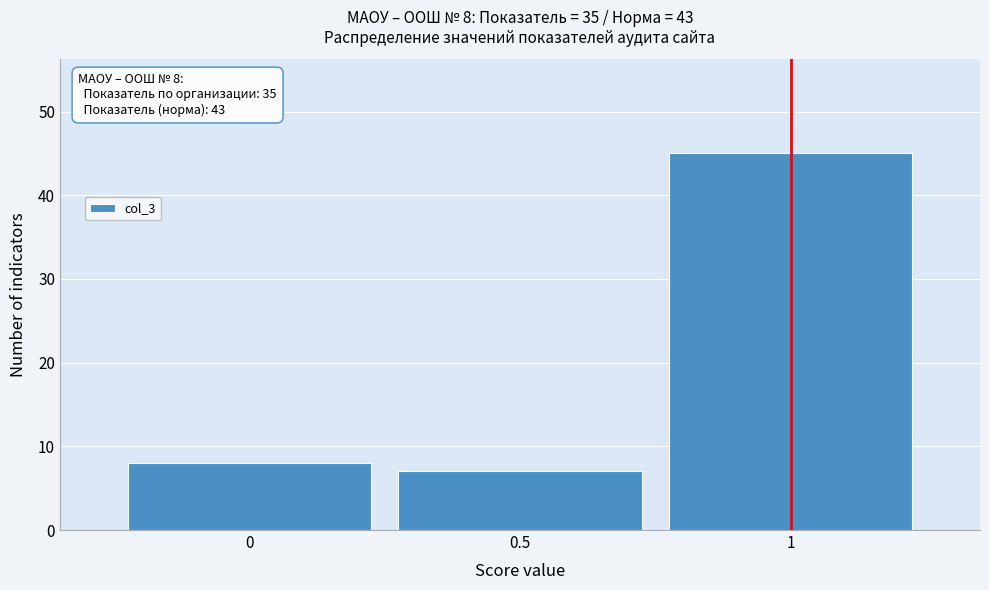

Which range on the x-axis has the tallest bar?

0.75 to 1.25